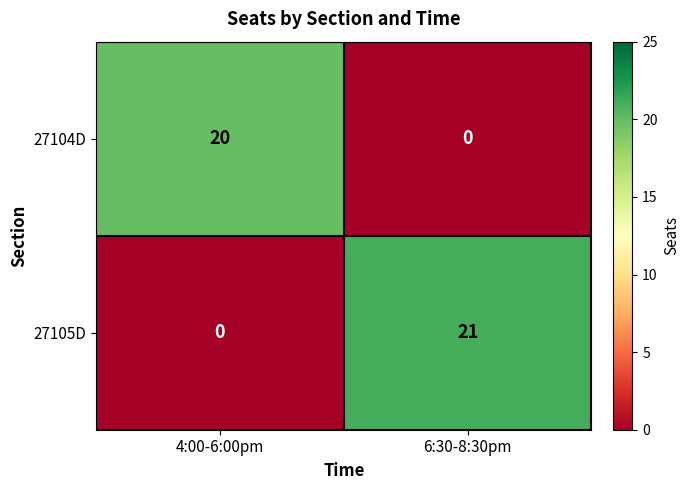

Reading left to right, extract all data points from this chart.

27104D: 20	0
27105D: 0	21